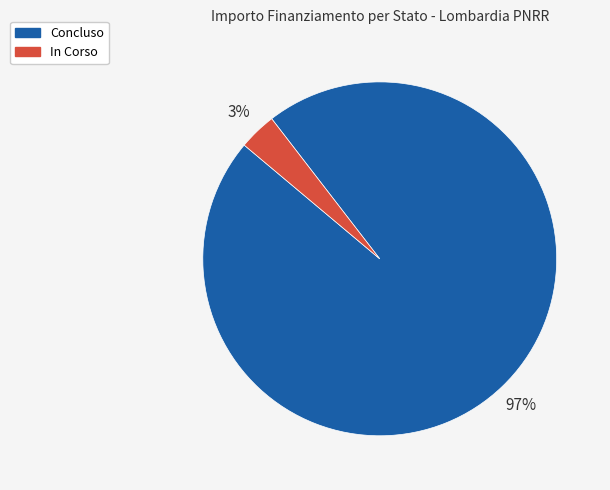

Which has a higher value, Concluso or In Corso?

Concluso